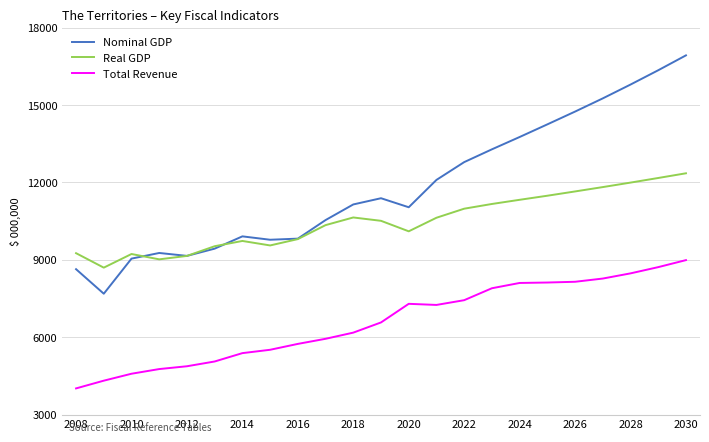

List the series in order of their overall mean, lowest first.

Total Revenue, Real GDP, Nominal GDP